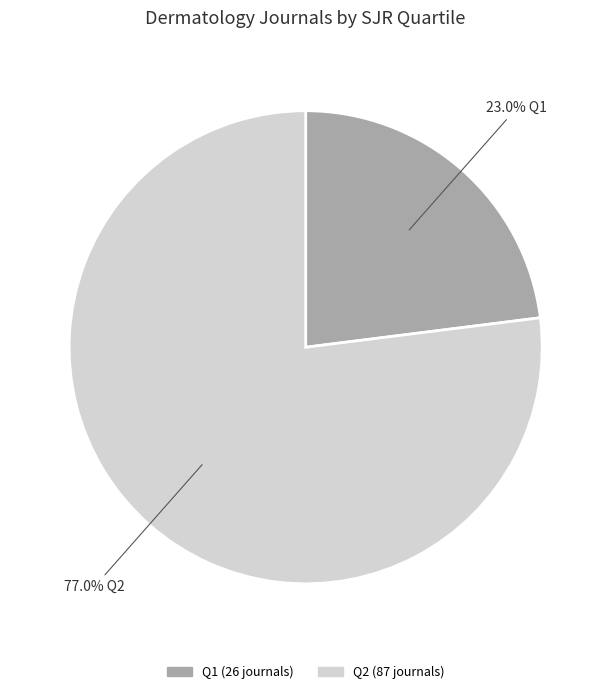

To the nearest percent, what portion does Q1 represent?

23%